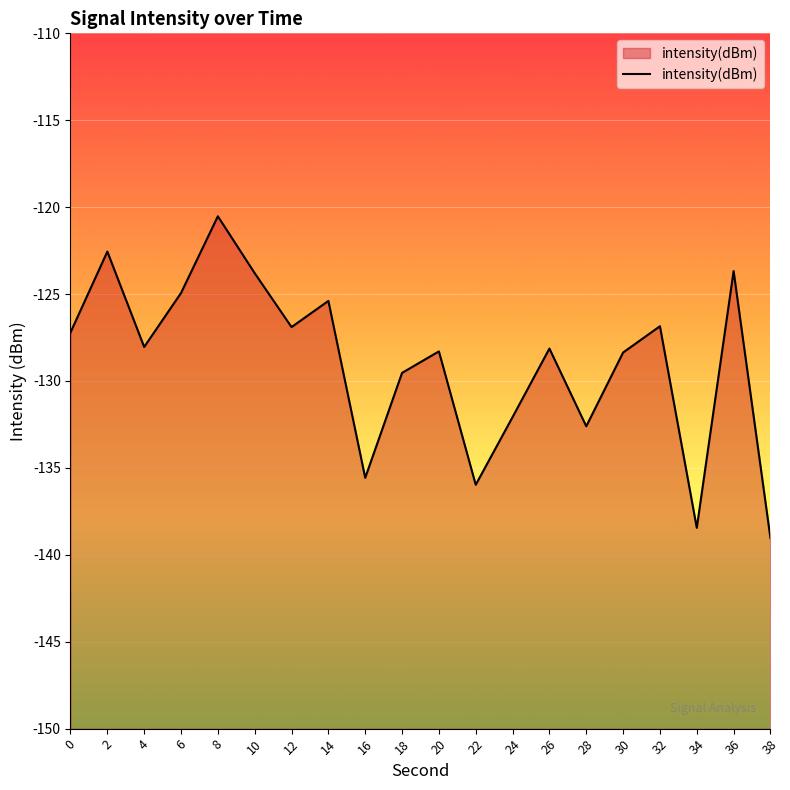

Is it true that the value at 16 is -28.5?

False